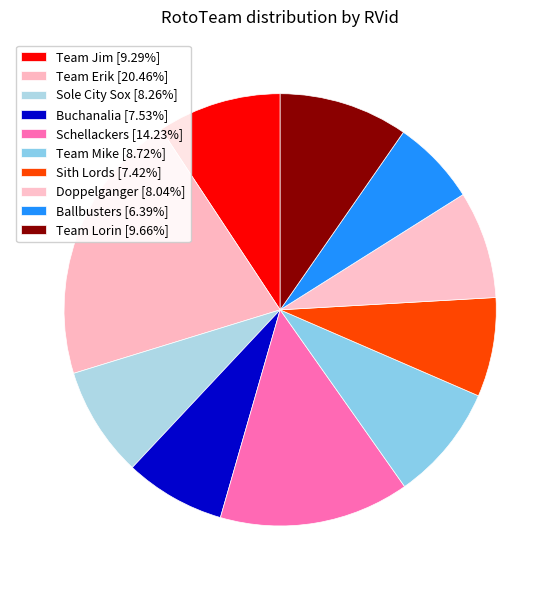

What percentage do Team Erik and Team Lorin together represent?

30.1%